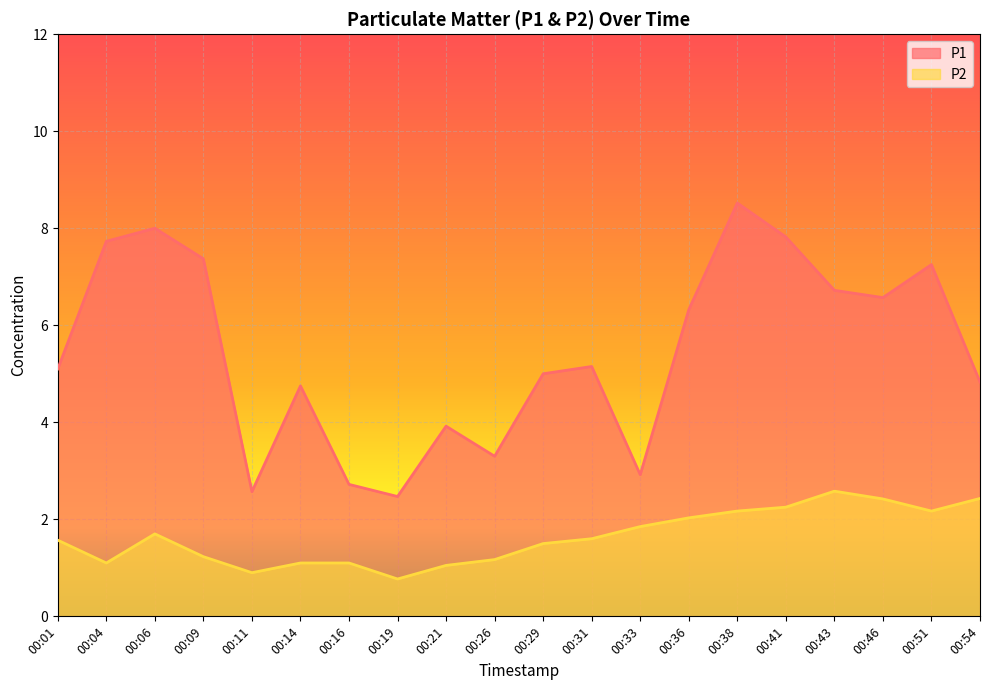

At 00:04, list the series in order from largest to smallest.

P1, P2